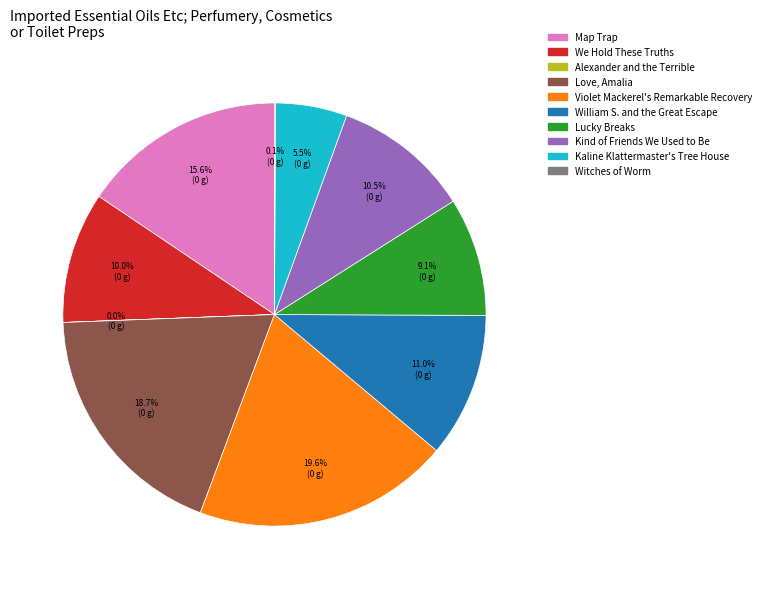

Which has a higher value, Kaline Klattermaster's Tree House or Lucky Breaks?

Lucky Breaks